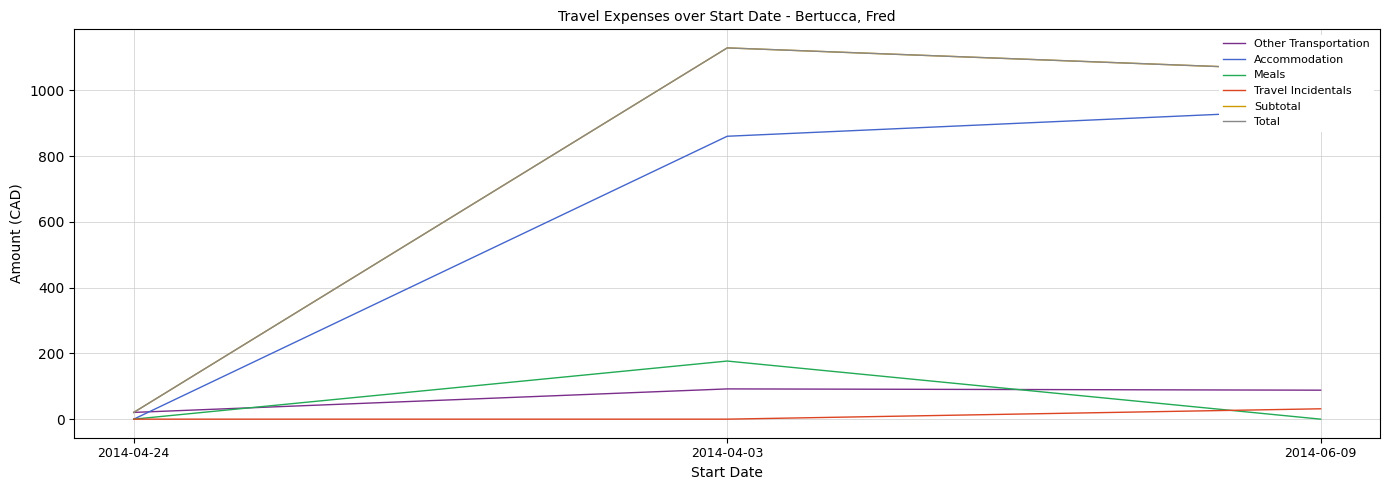

Rank the categories by Other Transportation value from lowest to highest.

2014-04-24, 2014-06-09, 2014-04-03